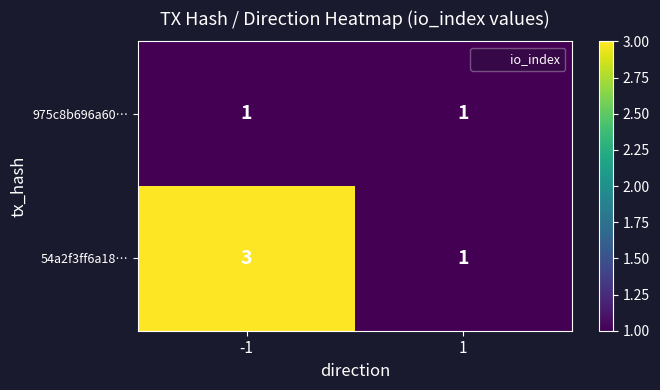

What is the maximum value shown in the chart?

3